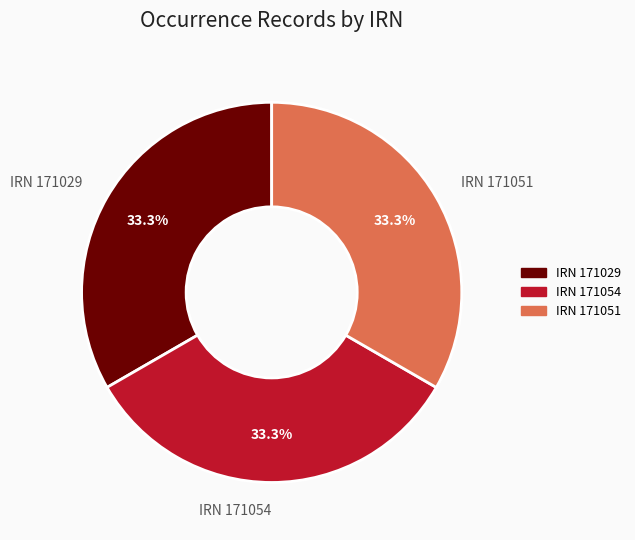

What portion of the pie excludes IRN 171029?

66.7%